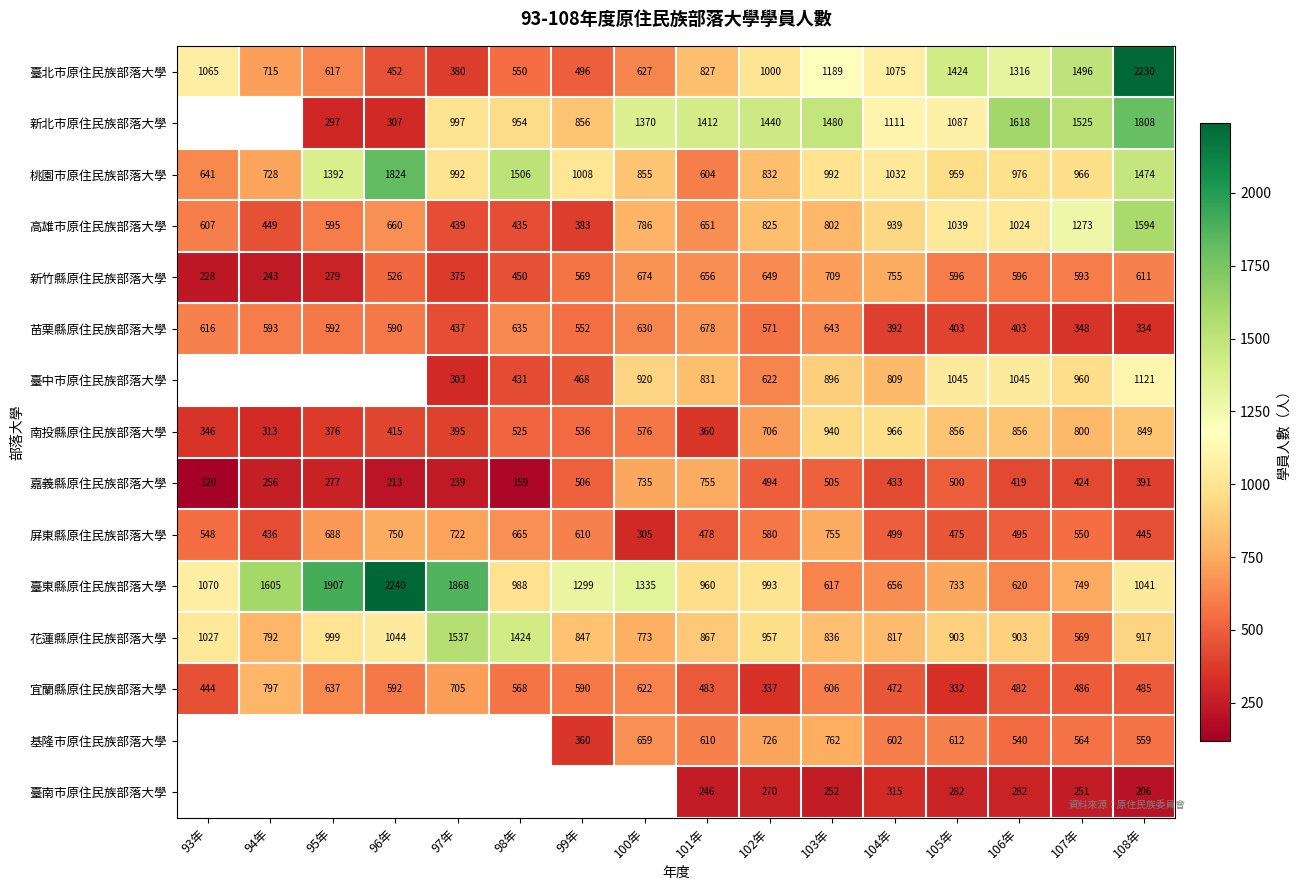

Which category has the highest value across all series?

96年